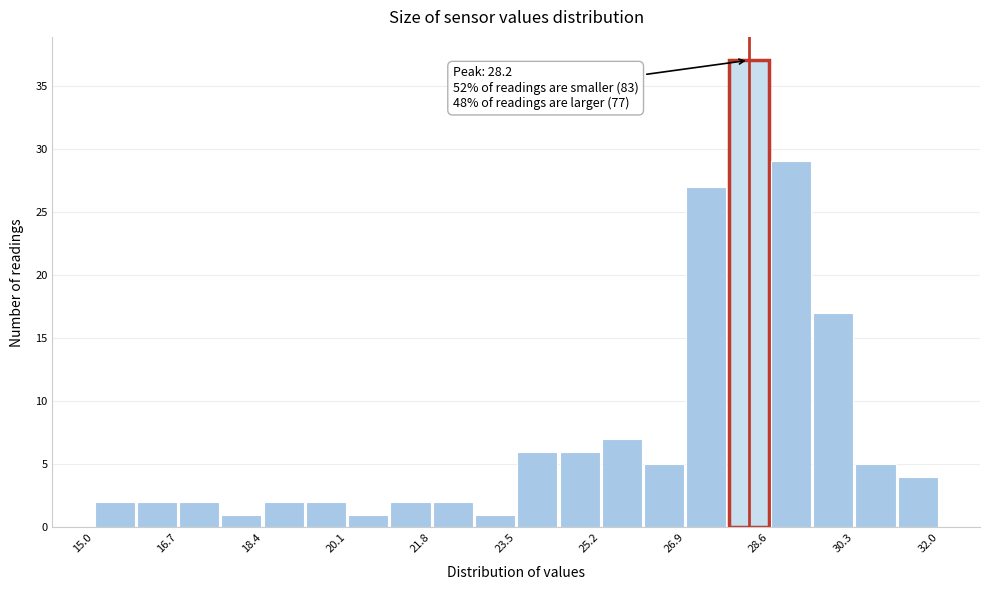

Which range on the x-axis has the tallest bar?

27.75 to 28.60